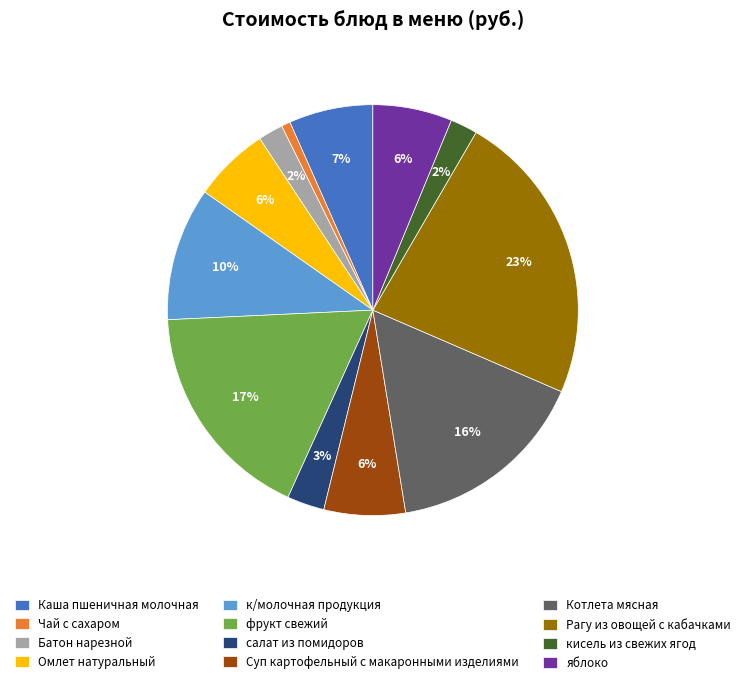

To the nearest percent, what percentage of the pie is Котлета мясная?

16%